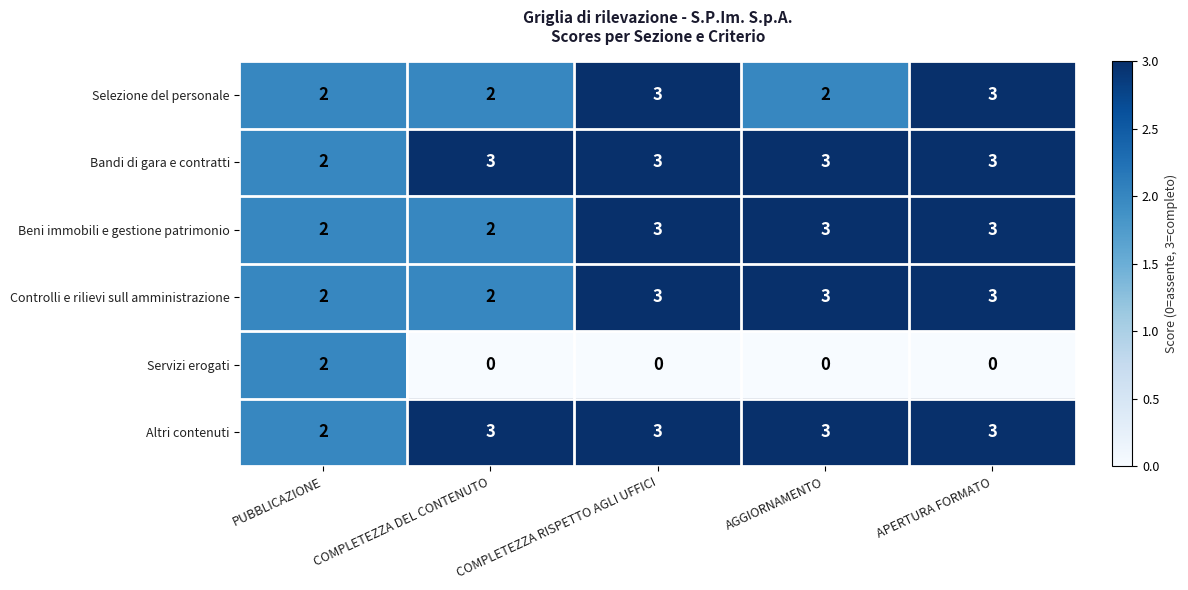

How many series are shown in this chart?

6